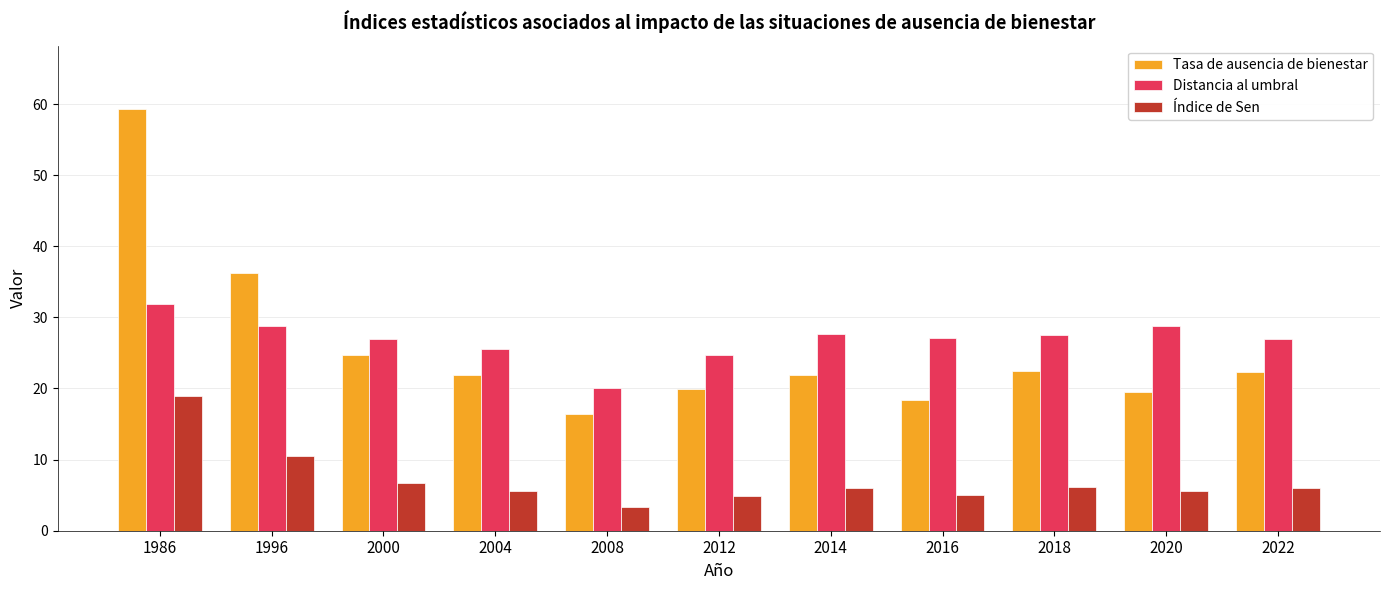

How many bars are there in each group?

3